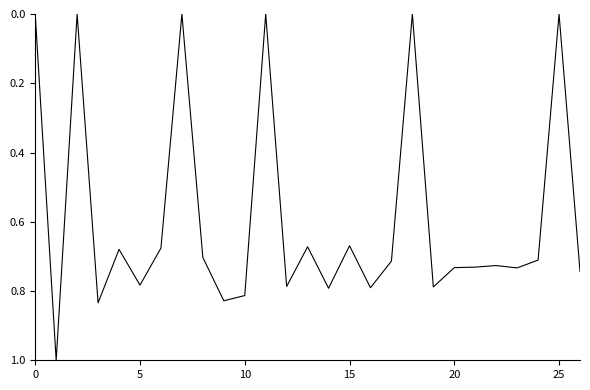

What is the greatest value displayed?

1.0